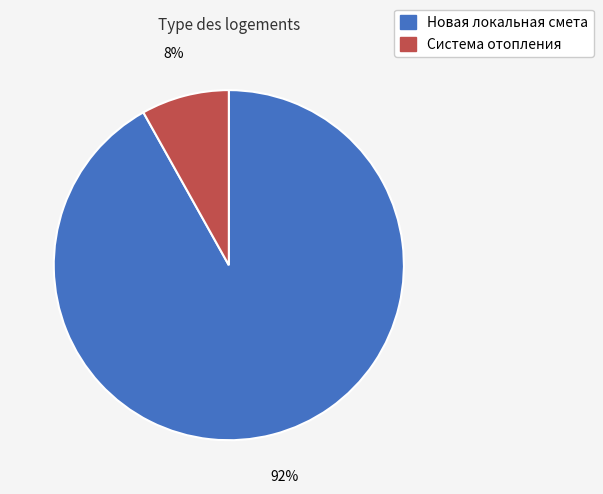

Rank the categories by value from highest to lowest.

Новая локальная смета, Система отопления